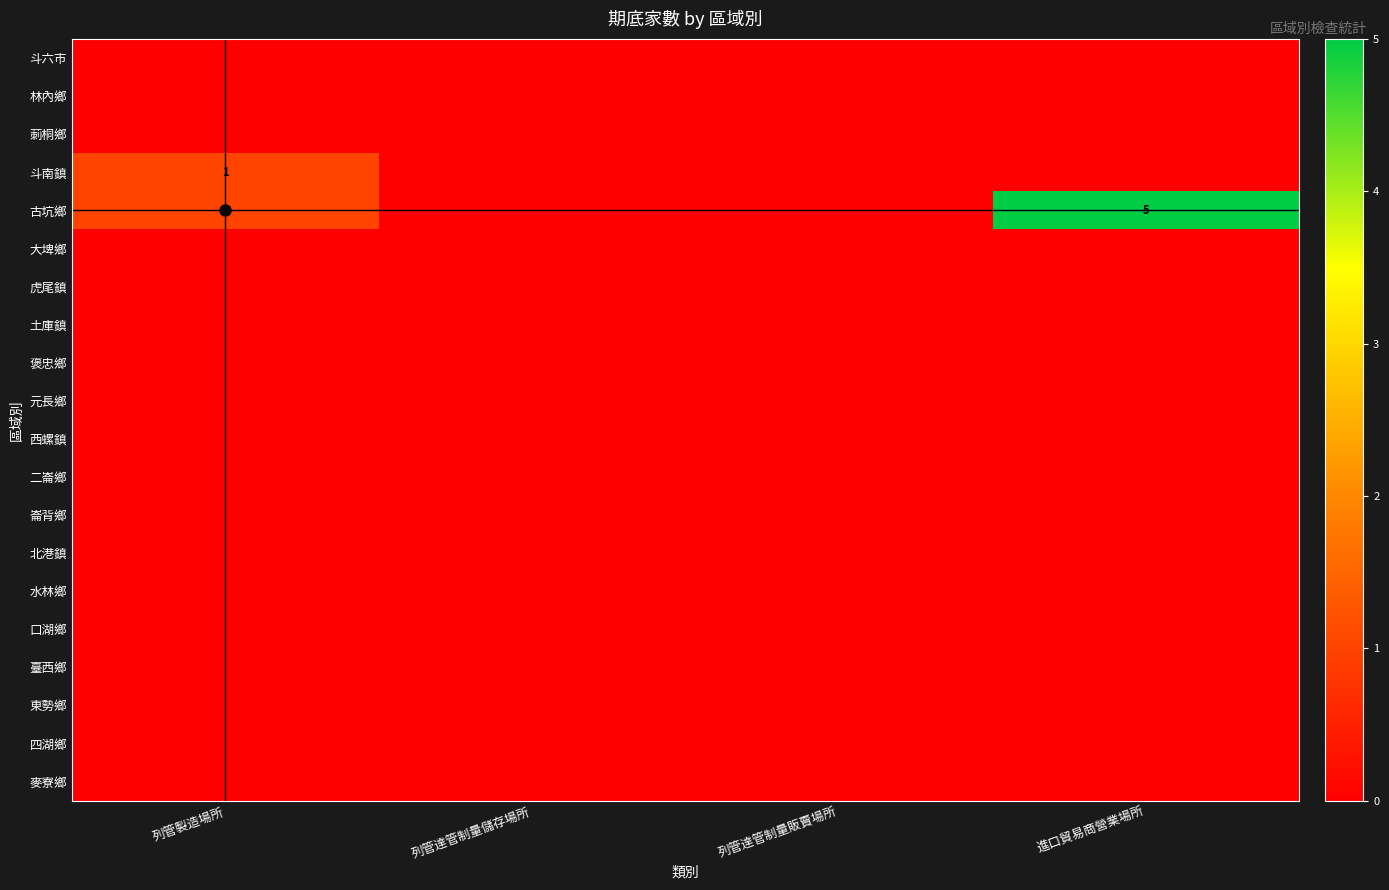

At how many categories does at least one series exceed 2?

1